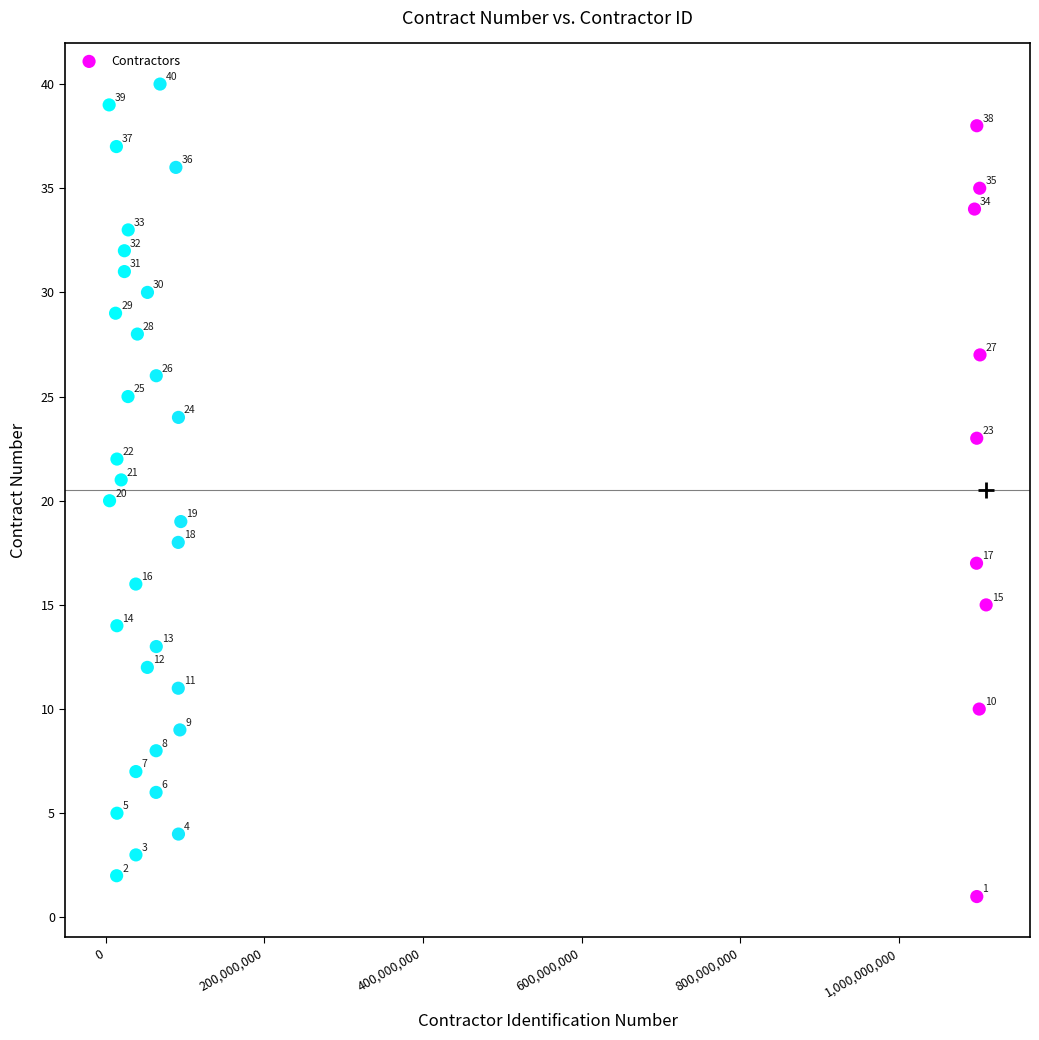

What is the range of Y values (max minus min)?

39